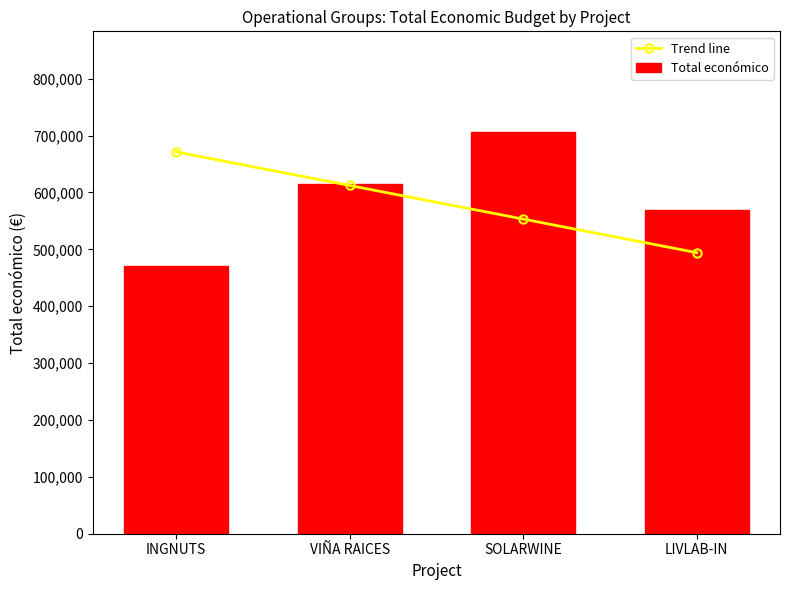

Reading left to right, transcribe all the data shown in this chart.

Trend line: 671362.2	612311.0	553259.9	494208.8
Total económico: 470675.0	614907.0	706697.0	569416.0